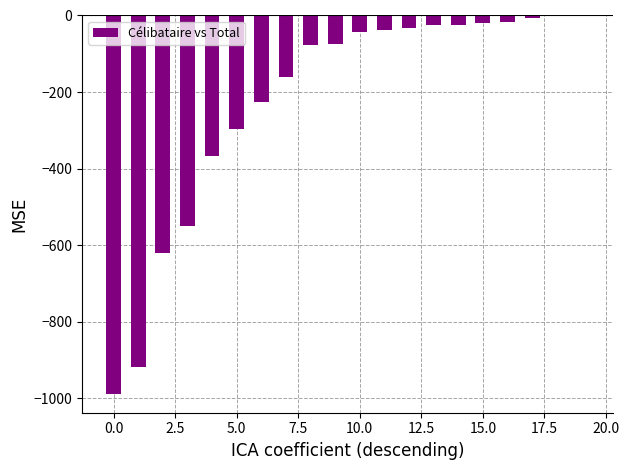

How many categories are shown in the chart?

20